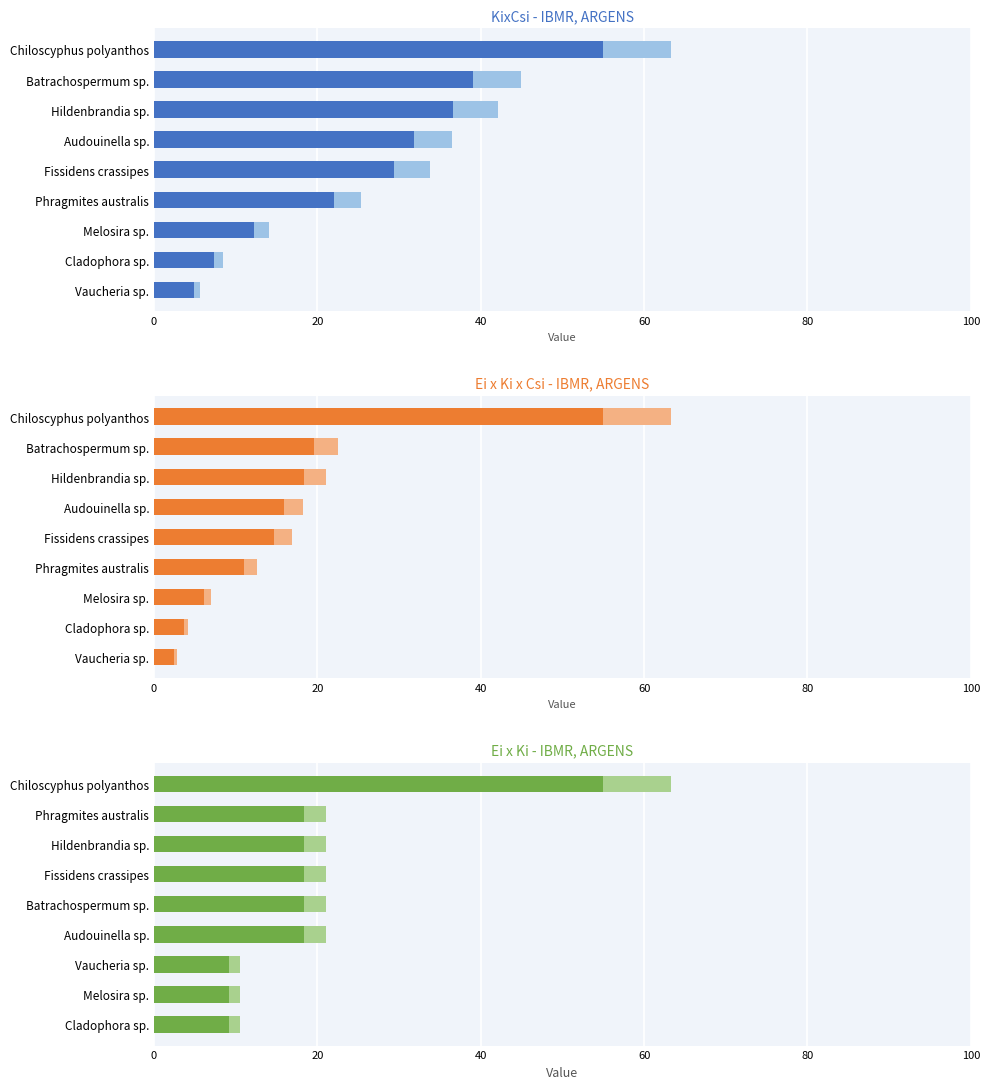

Which series has the widest spread of values?

Ei_x_Ki_x_Csi (light)